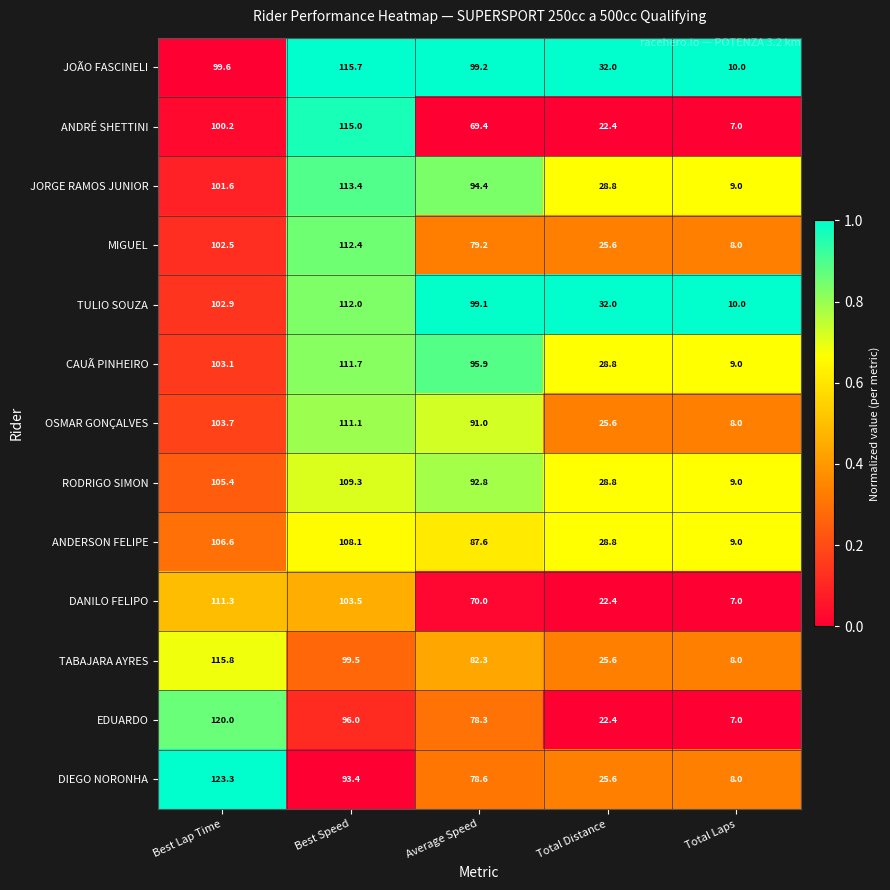

What is the highest value of the ANDERSON FELIPE series?

108.1